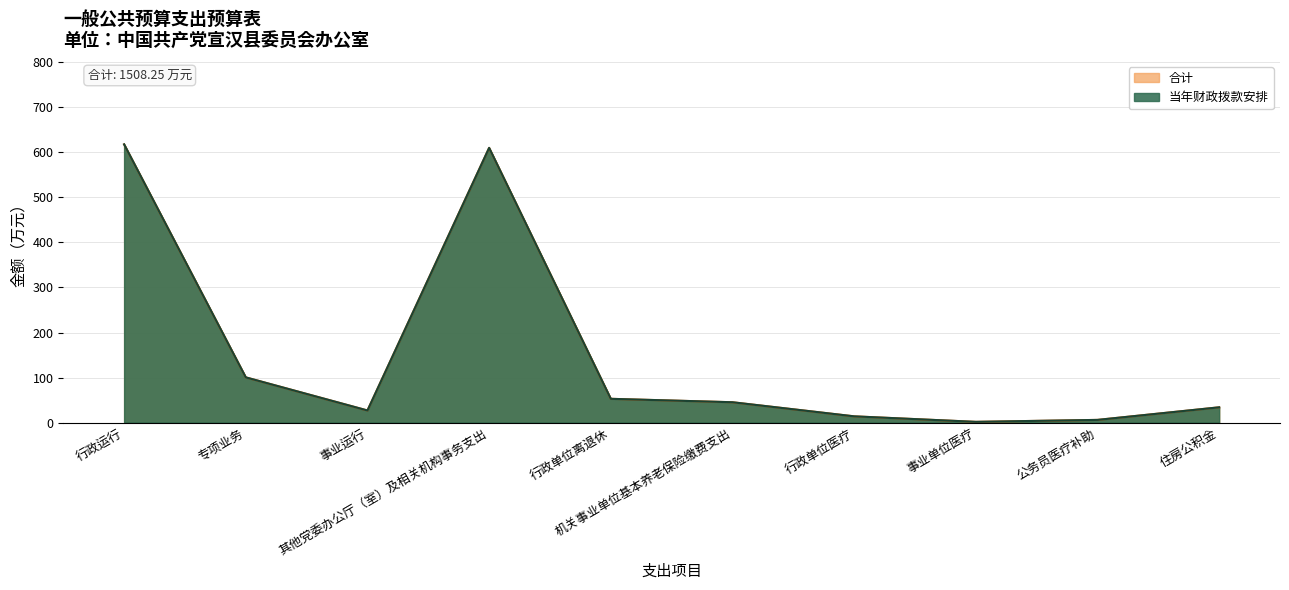

What is the sum of the 合计 values at 事业单位医疗 and 住房公积金?

35.5